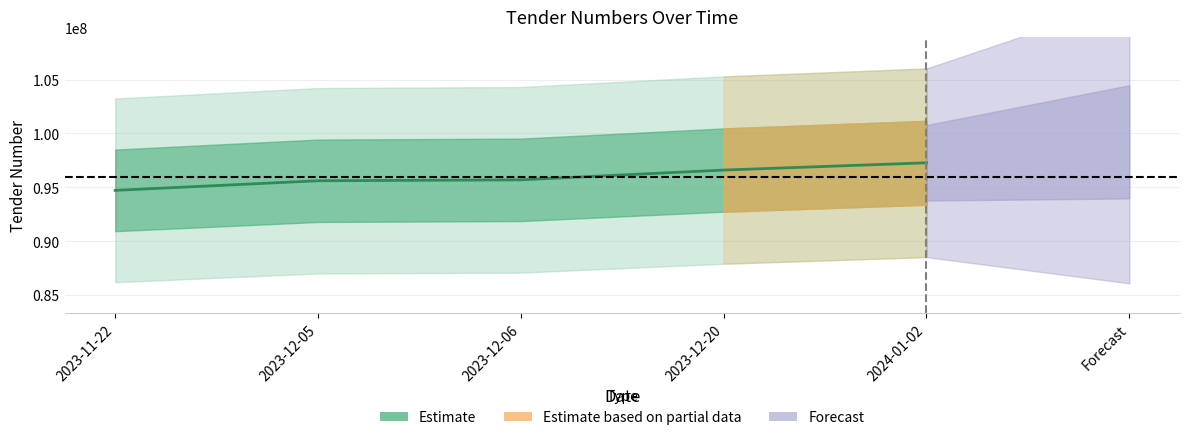

What is the change in value from 2023-11-22 to 2023-12-20?

+1883638